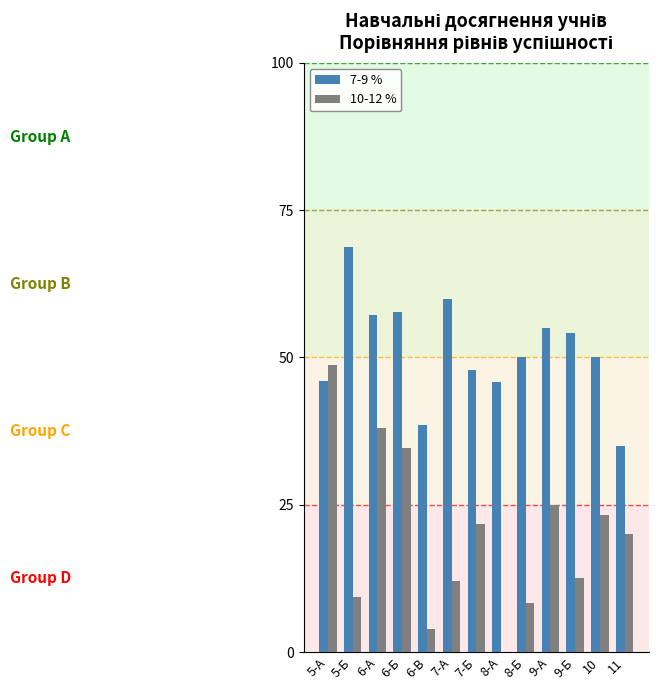

What is the maximum value for 10-12 %?

48.6